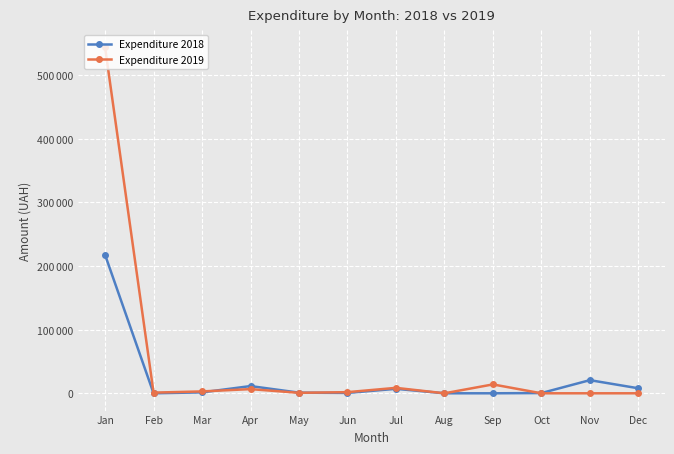

At Jun, list the series in order from largest to smallest.

Expenditure 2019, Expenditure 2018